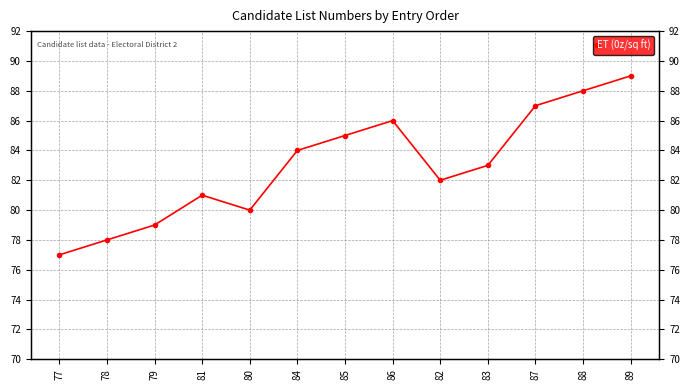

What is the value of the 1st point from the left?

77